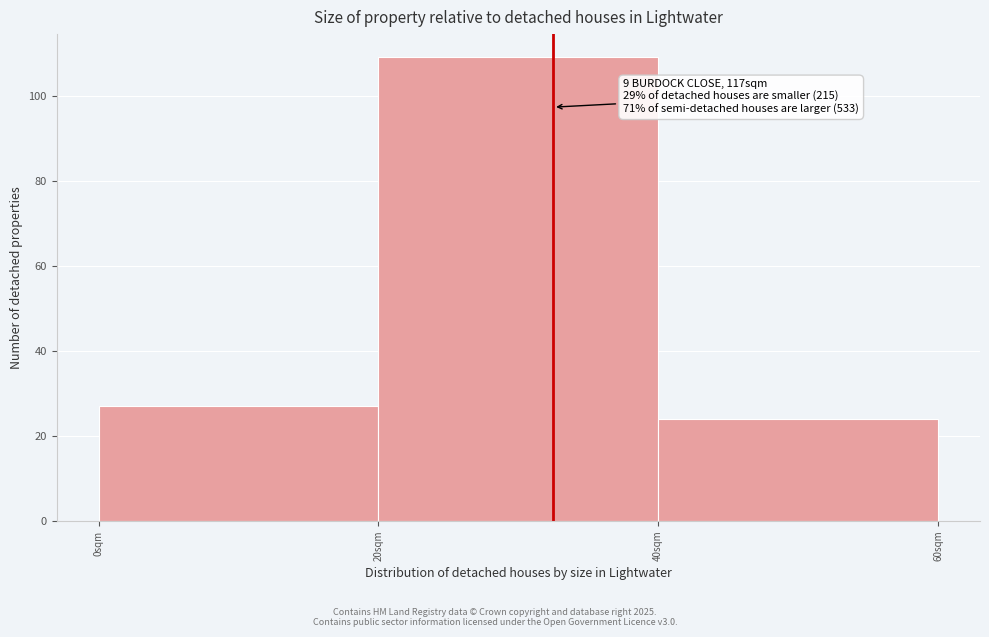

Over which range of the x-axis is the bar tallest?

20 to 40